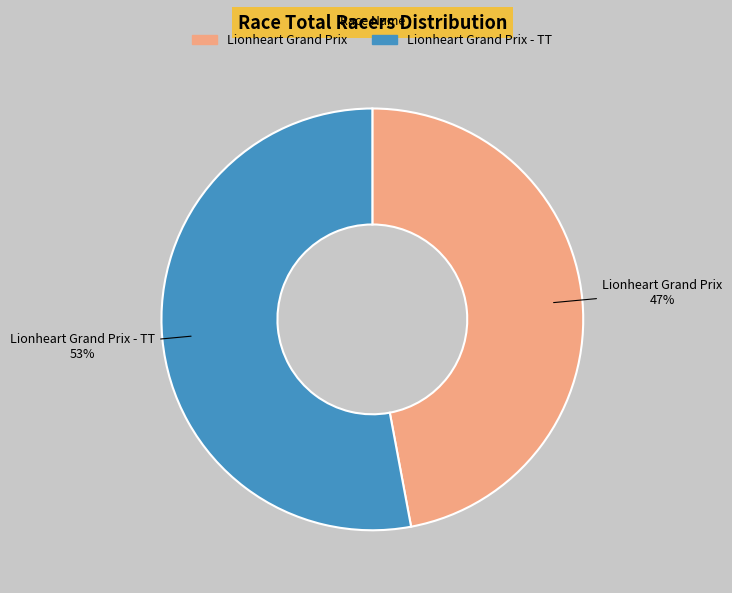

Is Lionheart Grand Prix the majority of the pie?

No